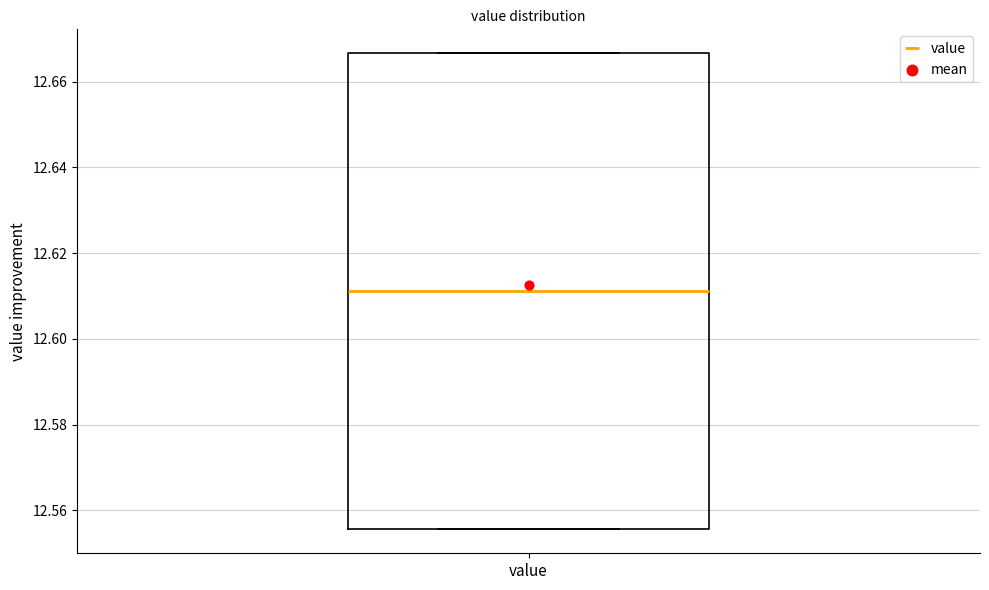

Where does the median line of the box for value sit on the y-axis? The values are not printed on the chart, so give them approximately, as read against the axis.

12.612